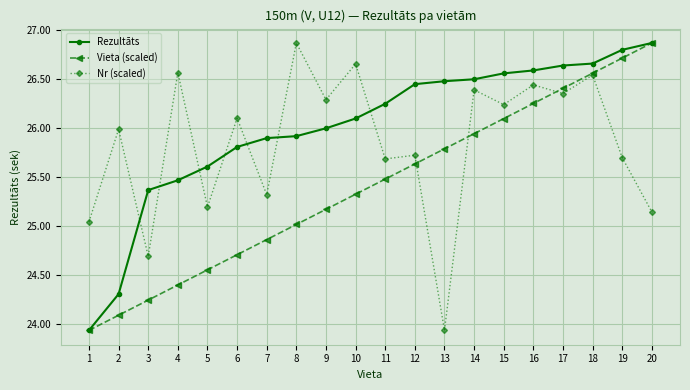

Count the number of categories in the chart.

20